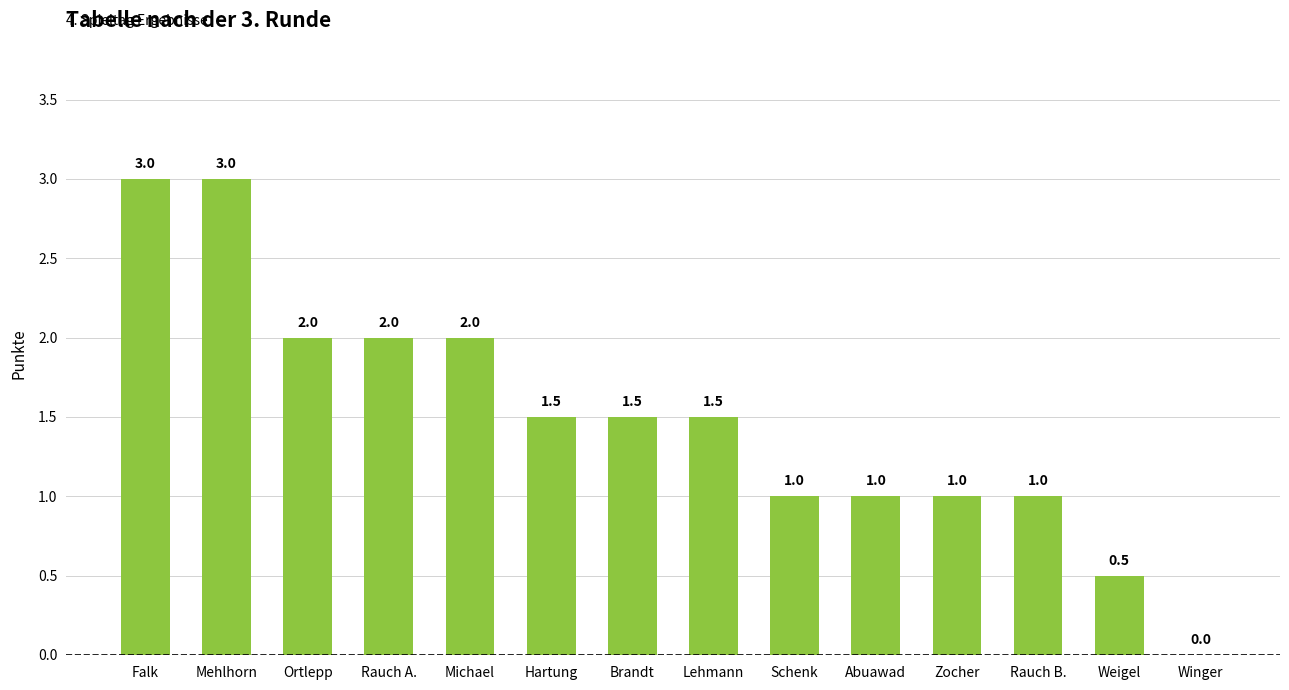

Between Zocher and Ortlepp, which is larger?

Ortlepp